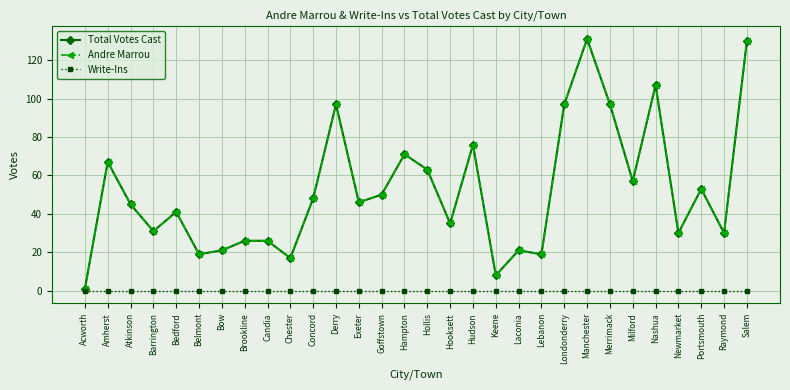

Is this an area chart (filled region under the line)?

No